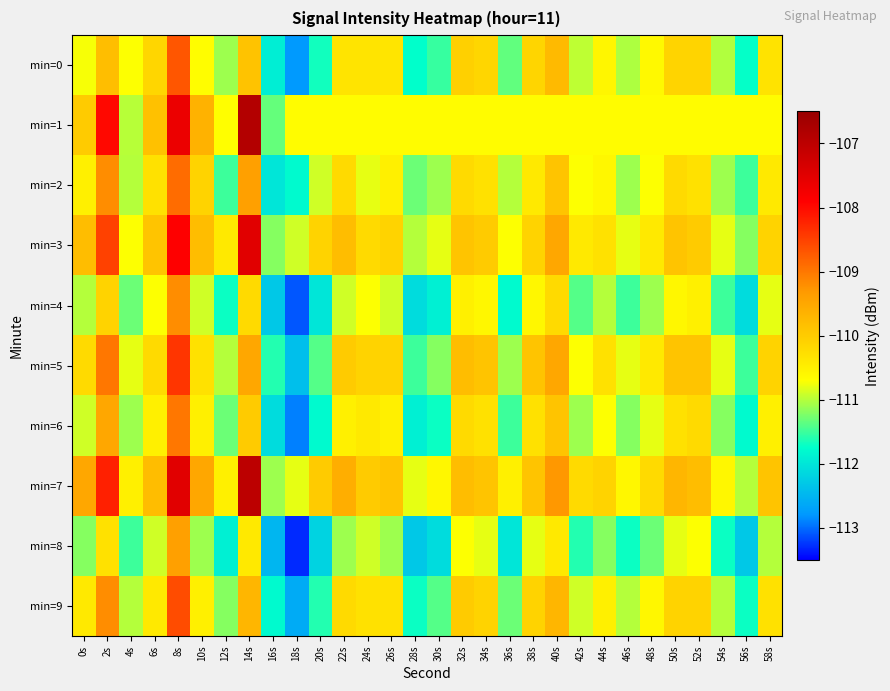

Which series has the widest spread of values?

min=1